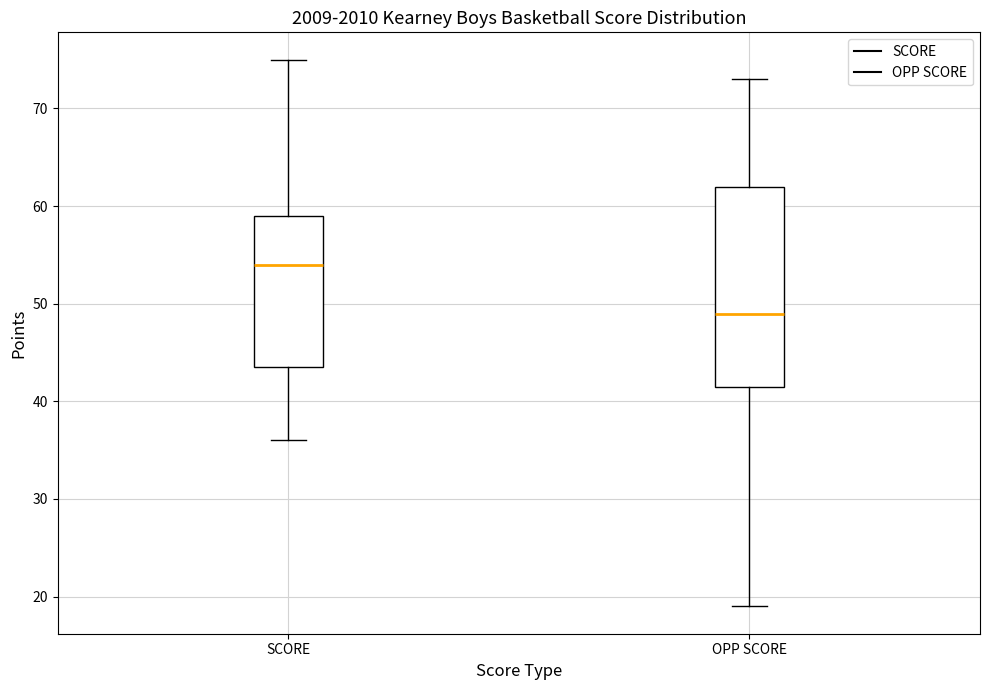

Reading left to right, transcribe this box plot: for each box, give where its median line is, the range the box spans, and where its two whiskers end, as read against the y-axis. The values are not printed on the chart, so give them approximately, as read against the axis.

SCORE: median 54, box 44 to 59, whiskers 36 to 75
OPP SCORE: median 49, box 42 to 62, whiskers 19 to 73